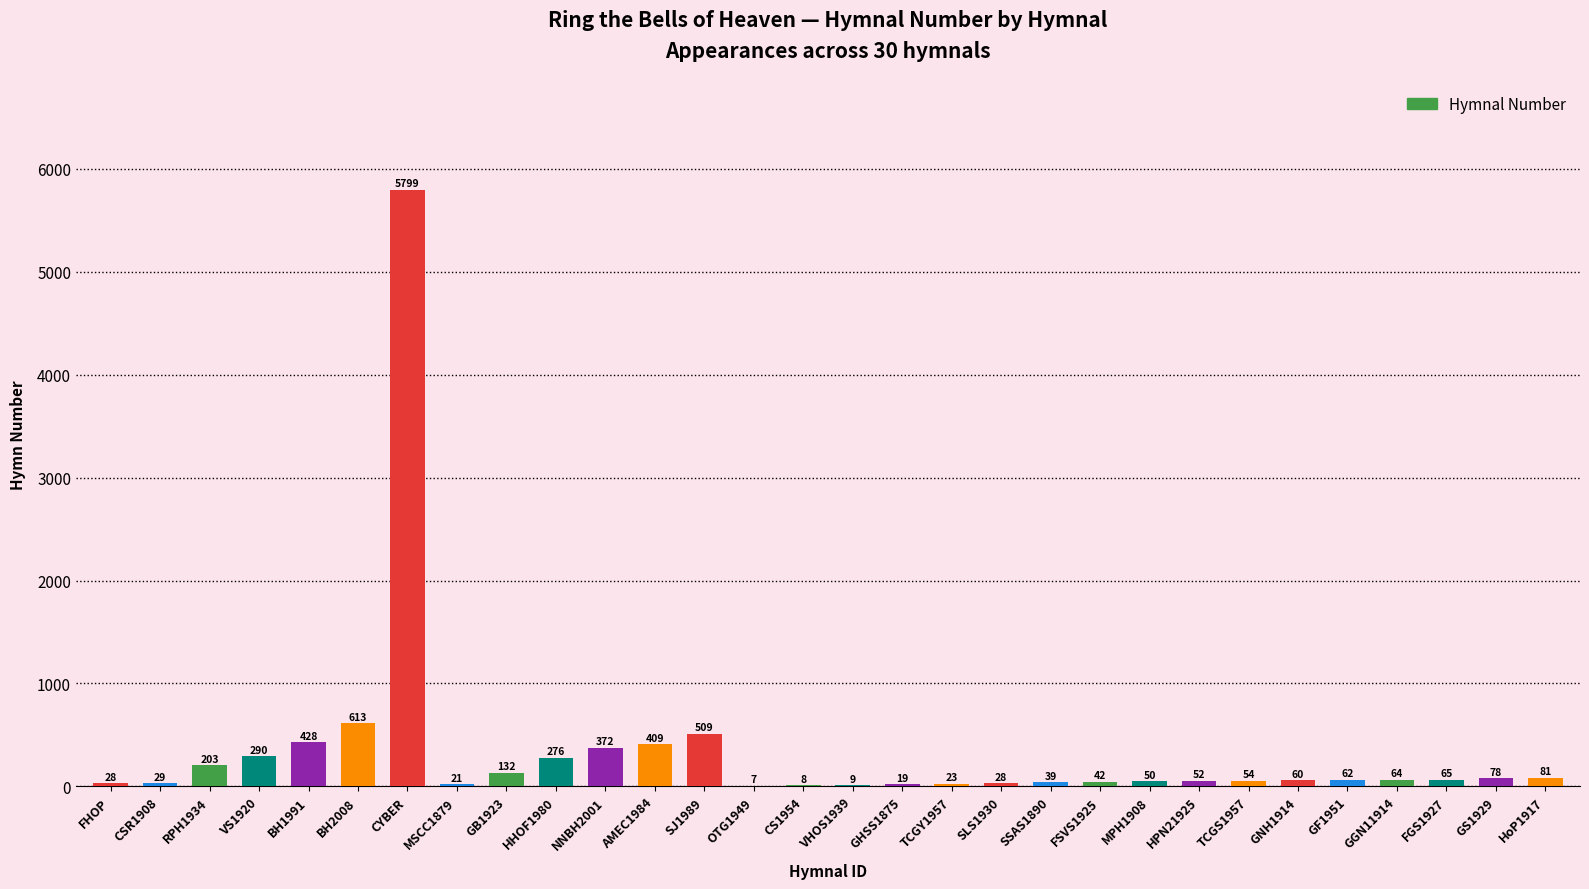

Is it true that the value at AMEC1984 is 648?

False